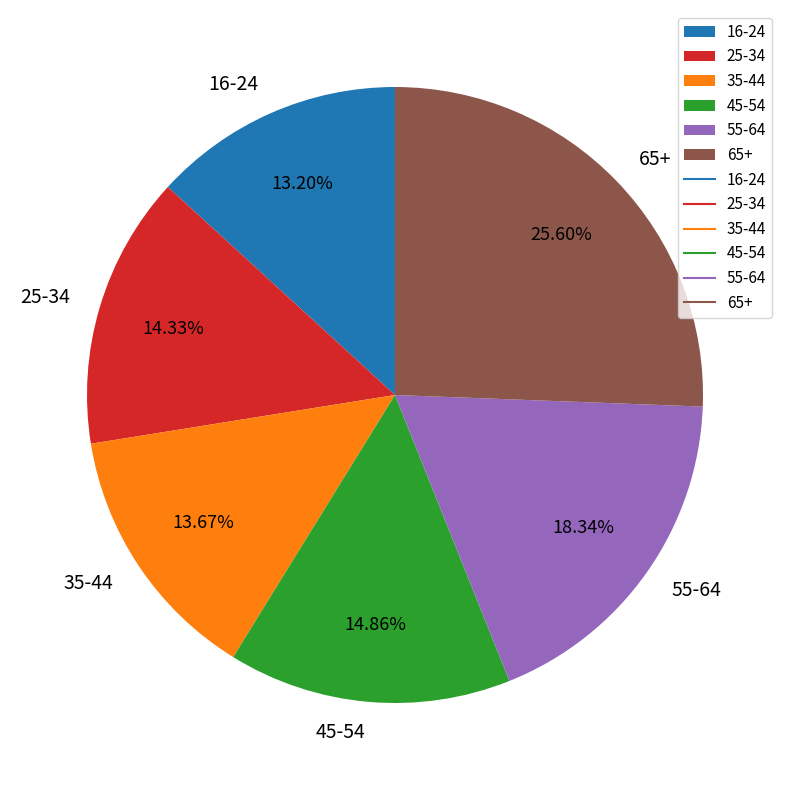

Is 45-54 the majority of the pie?

No